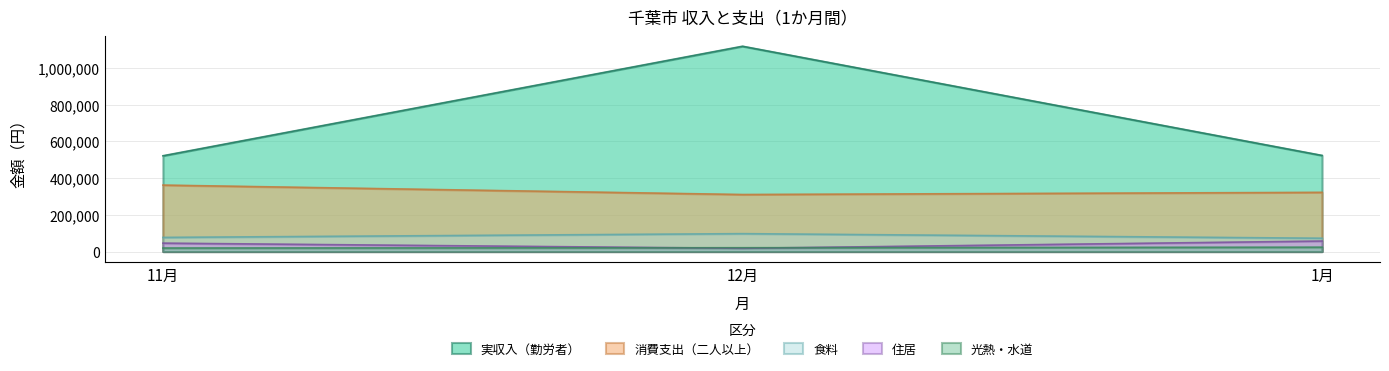

Is the value of 光熱・水道 at 12月 greater than the value of 実収入（勤労者） at 12月?

No